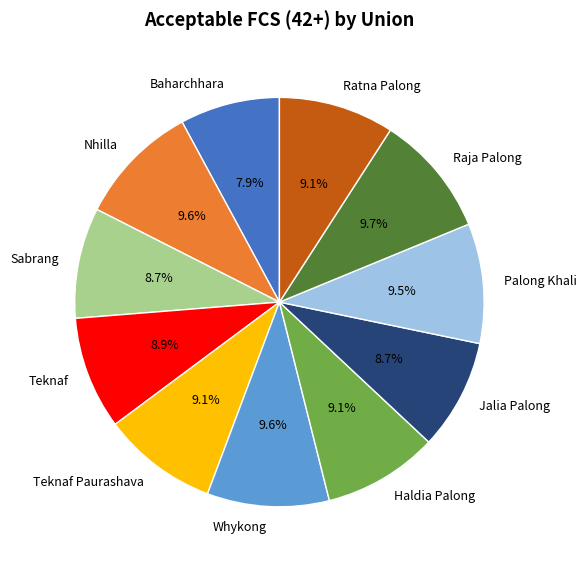

Does Haldia Palong represent more than half of the total?

No